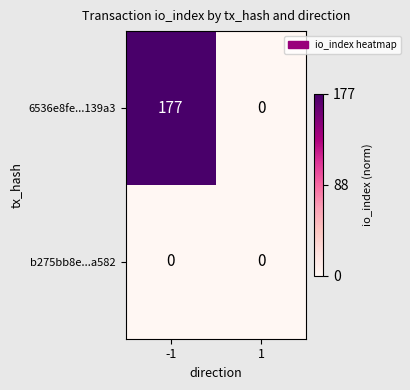

Rank the series by their average value, from highest to lowest.

6536e8fe...139a3, b275bb8e...a582